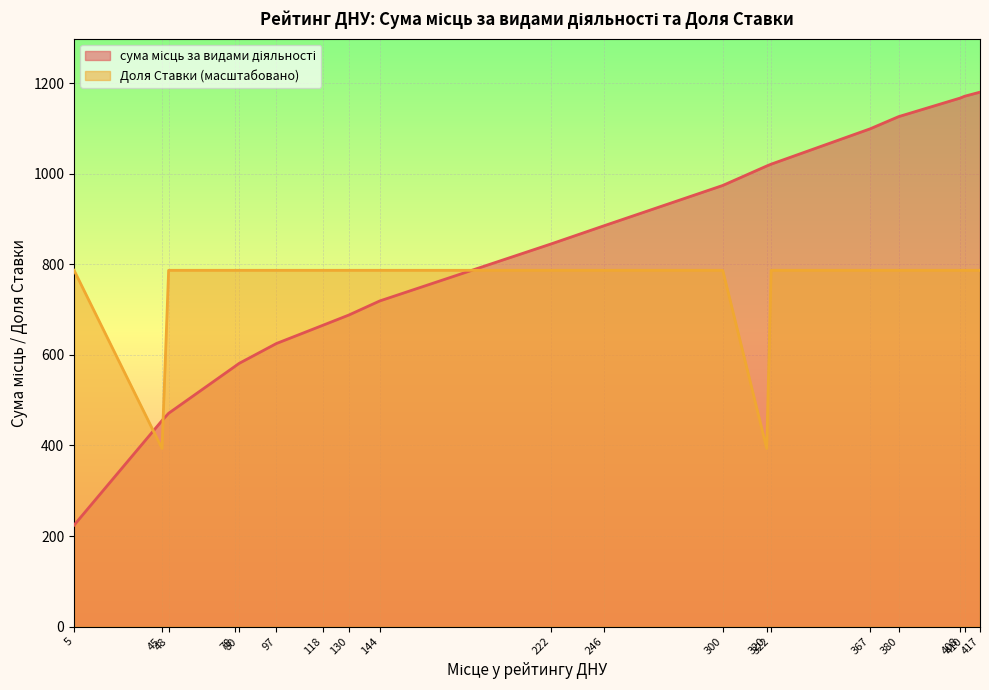

Which series has the largest total across all categories?

сума місць за видами діяльності